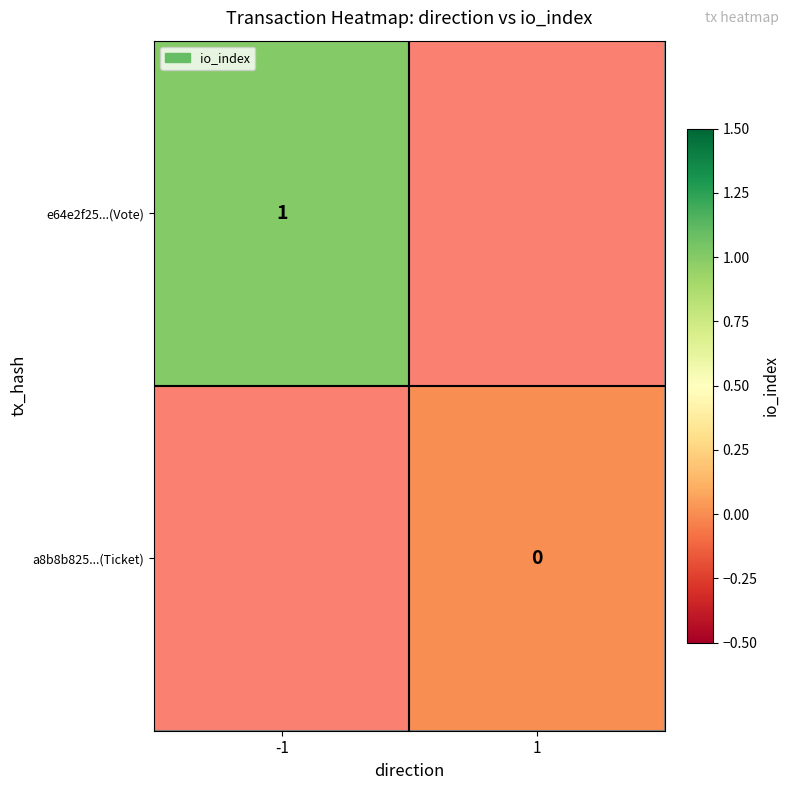

How many categories are shown in the chart?

2